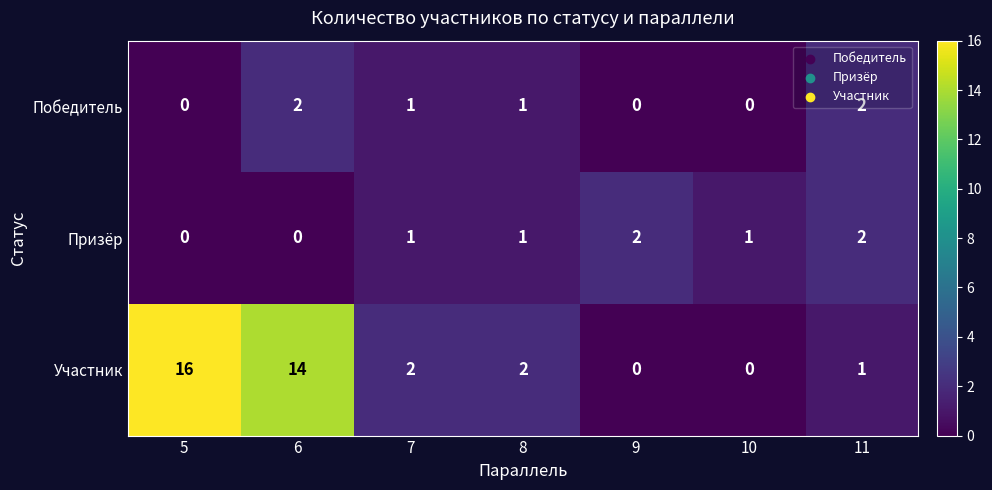

What is the difference between the highest and lowest values at 9?

2